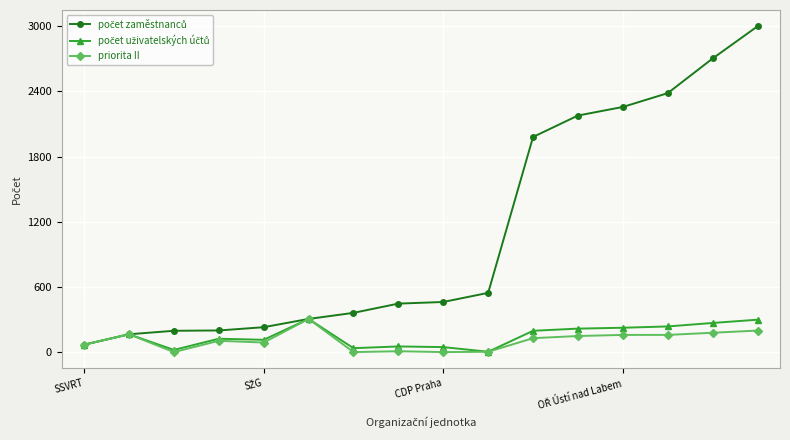

True or false: priorita II has more than 0 points higher than both neighbors.

True